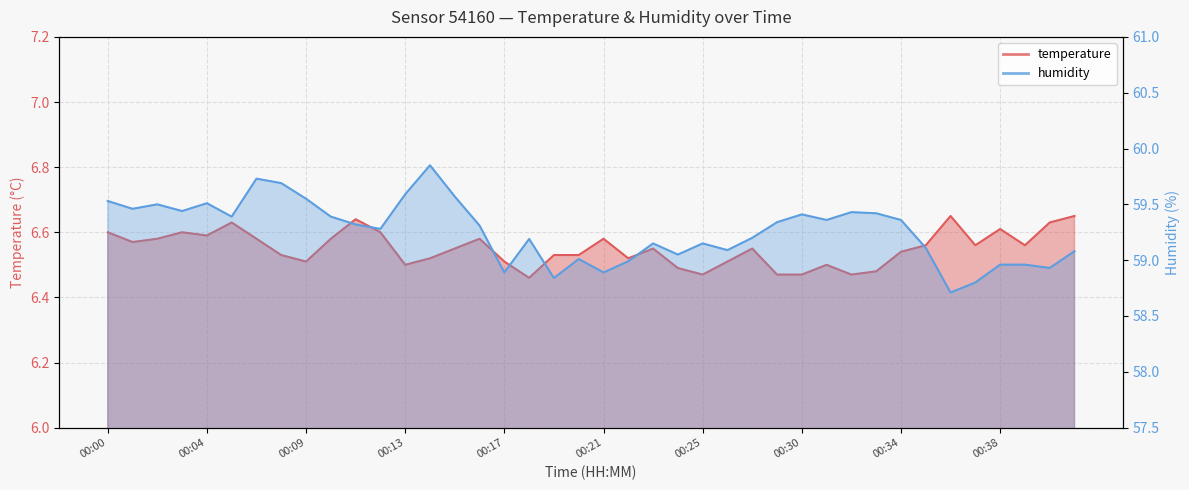

What value does the temperature series have at 00:34?

6.5